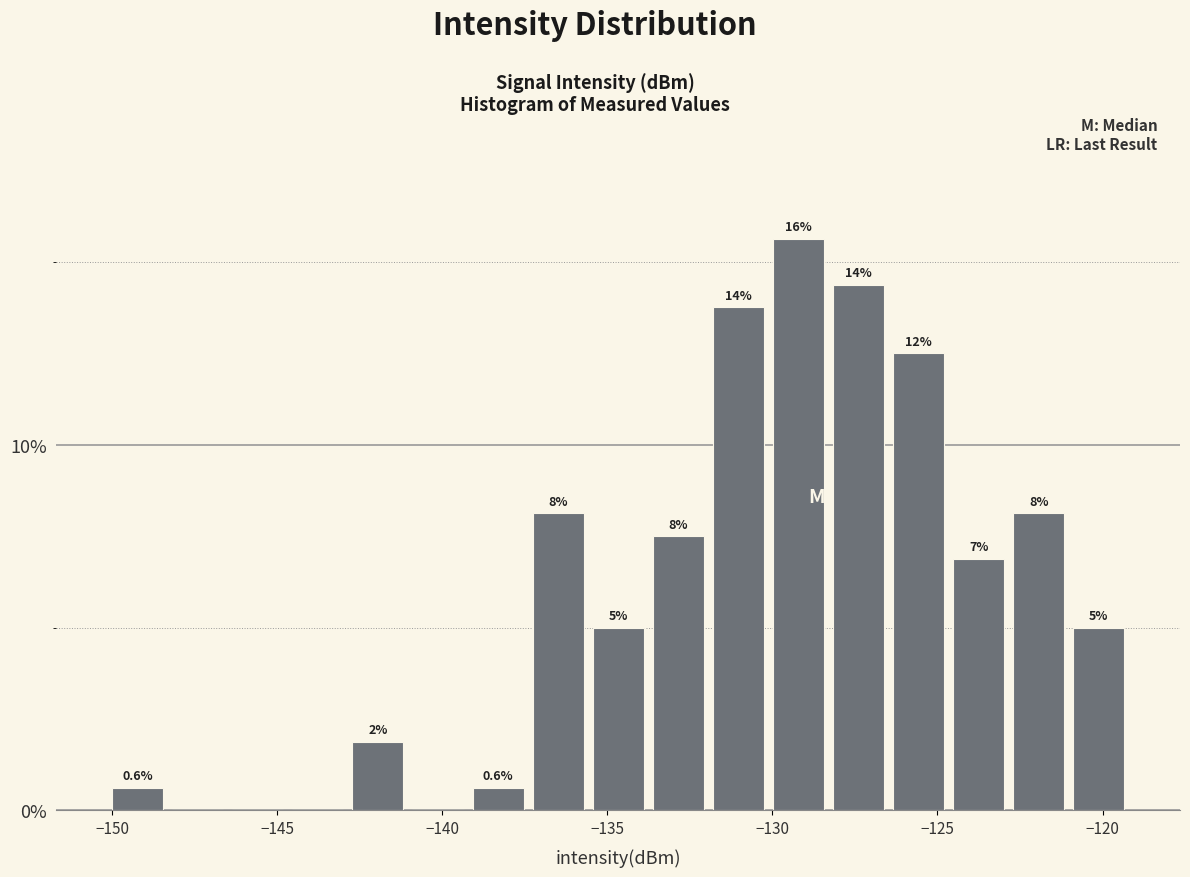

Around what value on the x-axis is the tallest bar? Give the approximate position of its centre, as read against the axis.

-129.0